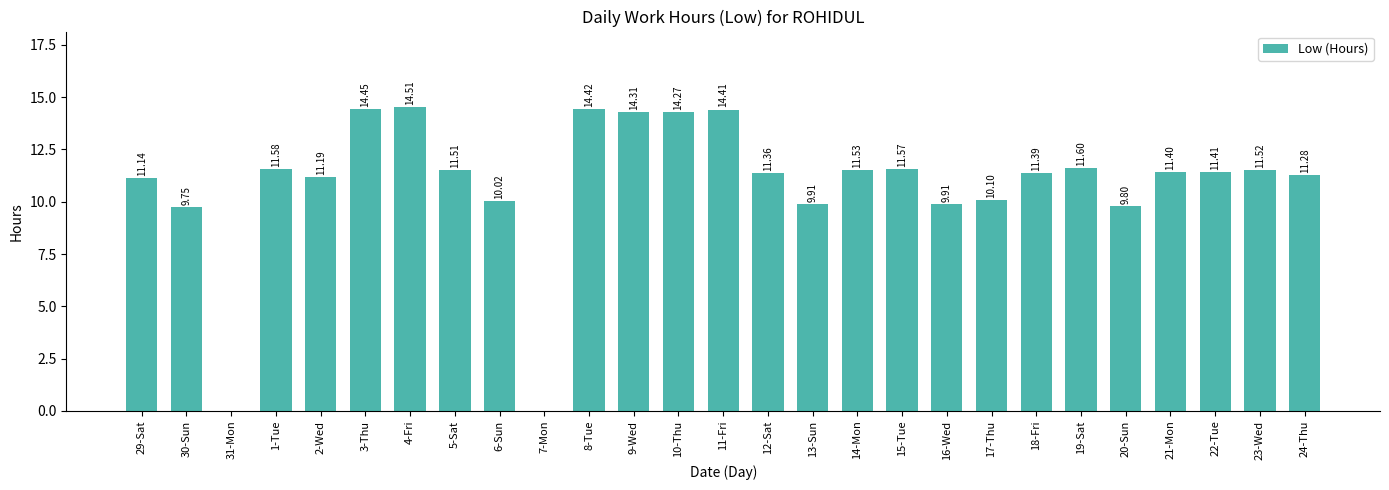

Are the bars horizontal?

No